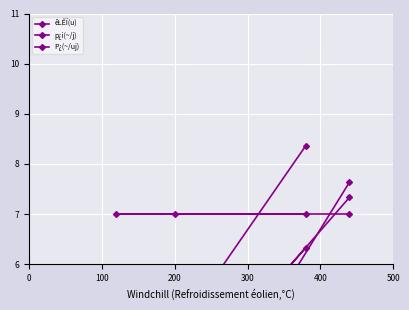

Which series ends up on top after the final intersection of P¿(~/uj) and êLÊÏ(u)?

P¿(~/uj)